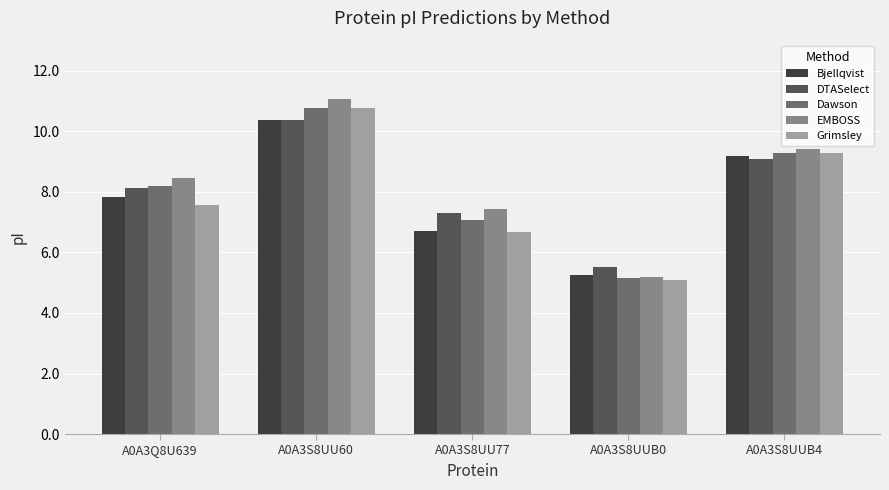

Between A0A3S8UU77 and A0A3S8UUB4, which series saw the biggest shift?

Grimsley